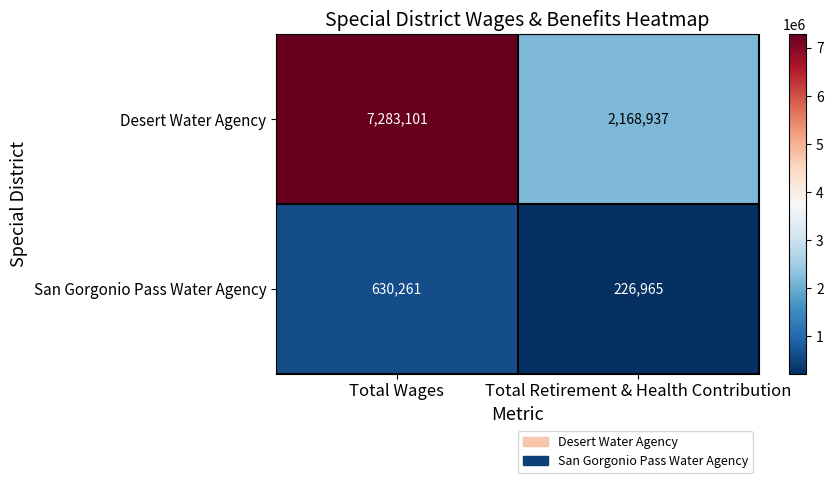

Which series has the largest total across all categories?

Desert Water Agency